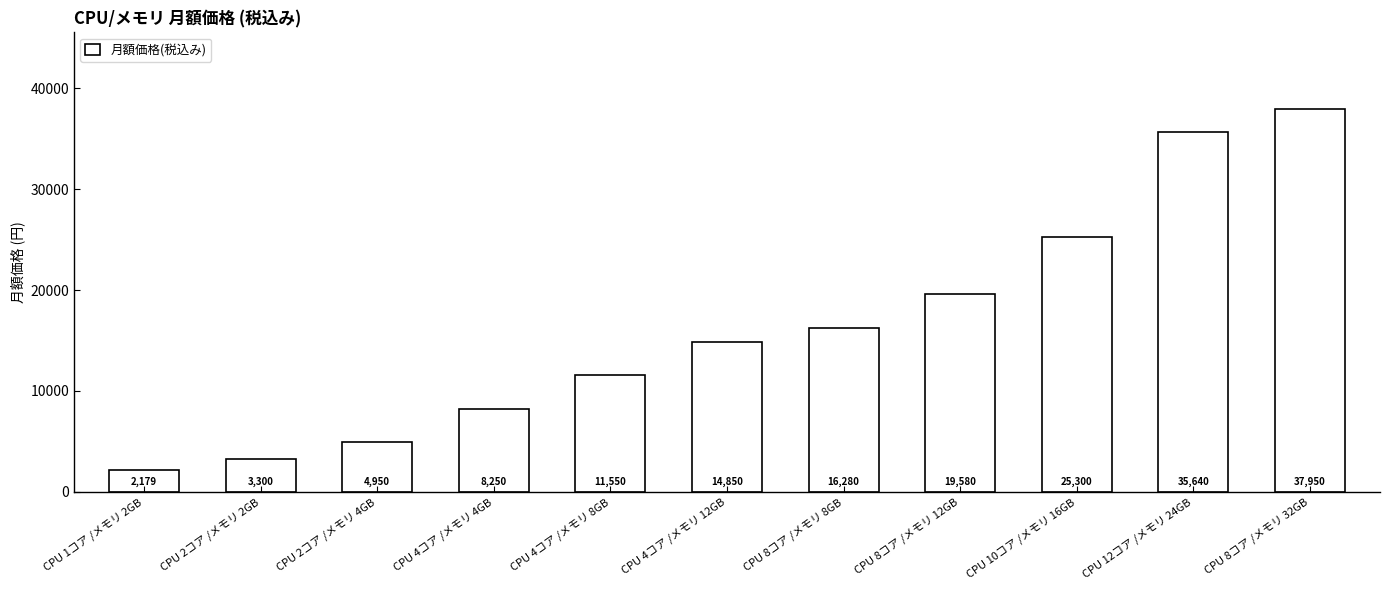

Where is the data nearest to the value 20064?

CPU 8コア /メモリ 12GB